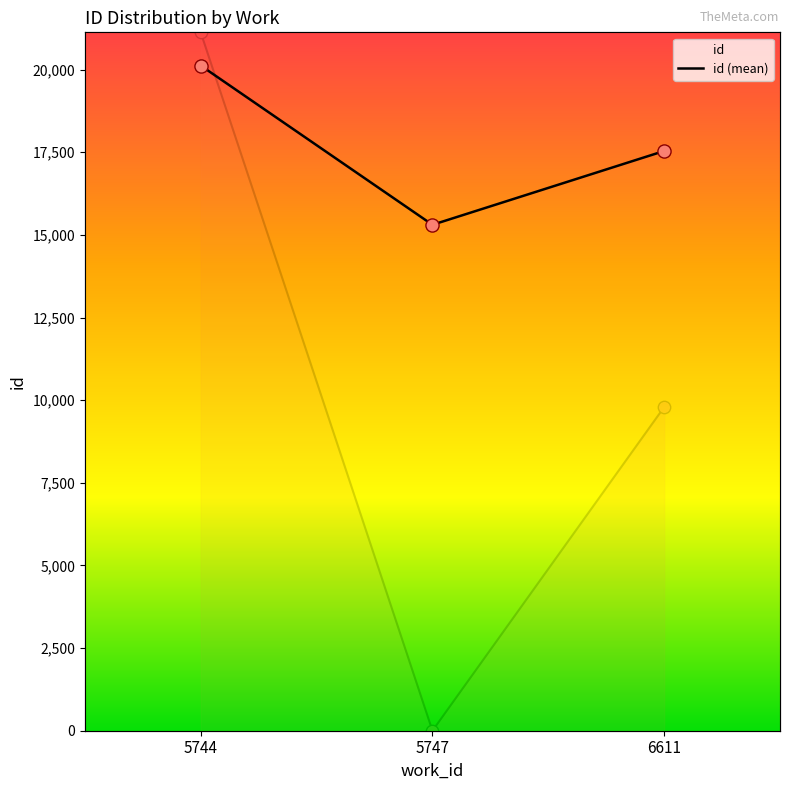

What is the ratio of the value at 5744 to the value at 5747?

1.3